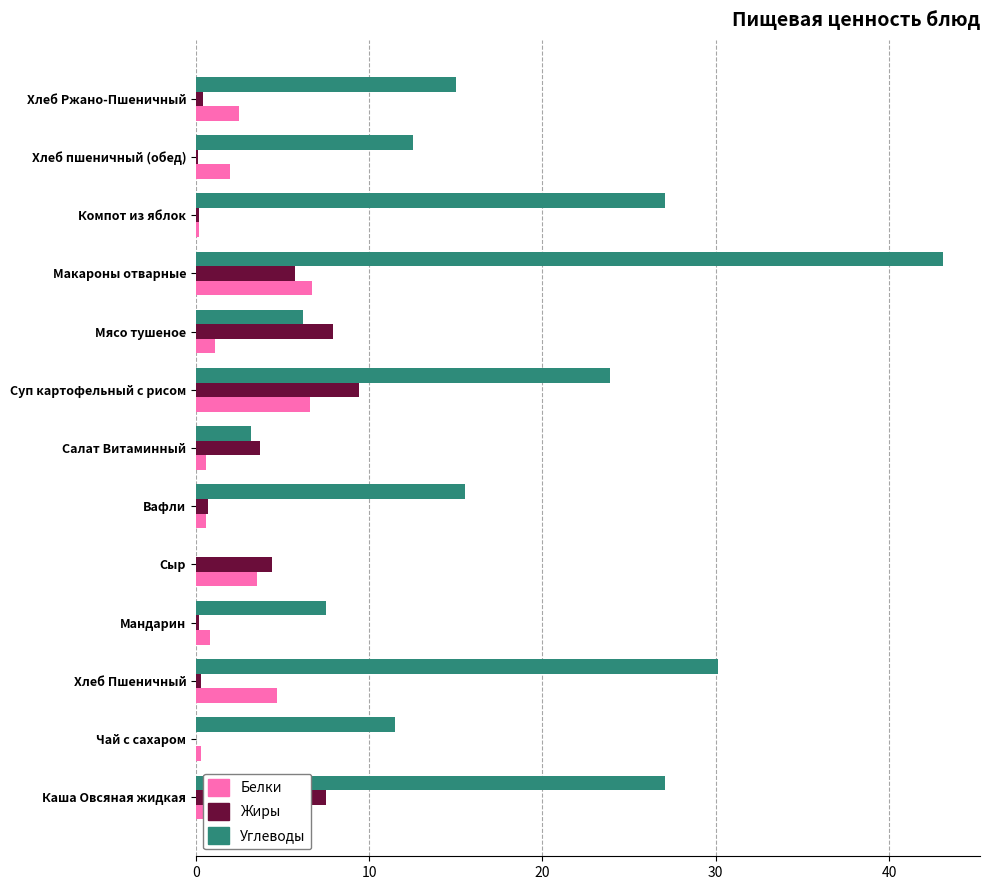

What is the sum of all Белки values?

34.2